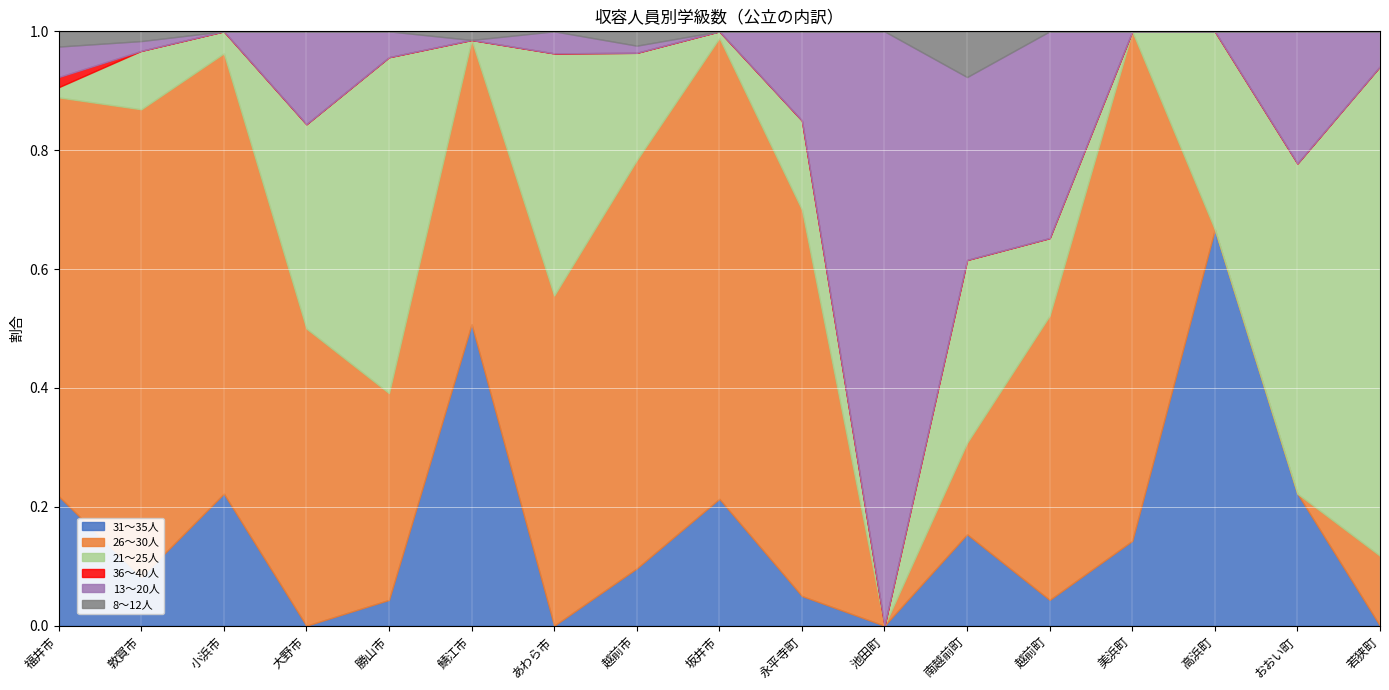

Reading left to right, extract all data points from this chart.

31～35人: 福井市=51	敦賀市=5	小浜市=6	大野市=0	勝山市=1	鯖江市=35	あわら市=0	越前市=8	坂井市=19	永平寺町=1	池田町=0	南越前町=2	越前町=1	美浜町=1	高浜町=6	おおい町=2	若狭町=0
26～30人: 福井市=157	敦賀市=48	小浜市=20	大野市=16	勝山市=8	鯖江市=33	あわら市=15	越前市=57	坂井市=69	永平寺町=13	池田町=0	南越前町=2	越前町=11	美浜町=6	高浜町=0	おおい町=0	若狭町=2
21～25人: 福井市=4	敦賀市=6	小浜市=1	大野市=11	勝山市=13	鯖江市=0	あわら市=11	越前市=15	坂井市=1	永平寺町=3	池田町=0	南越前町=4	越前町=3	美浜町=0	高浜町=3	おおい町=5	若狭町=14
36～40人: 福井市=4	敦賀市=0	小浜市=0	大野市=0	勝山市=0	鯖江市=0	あわら市=0	越前市=0	坂井市=0	永平寺町=0	池田町=0	南越前町=0	越前町=0	美浜町=0	高浜町=0	おおい町=0	若狭町=0
13～20人: 福井市=12	敦賀市=1	小浜市=0	大野市=5	勝山市=1	鯖江市=0	あわら市=1	越前市=1	坂井市=0	永平寺町=3	池田町=2	南越前町=4	越前町=8	美浜町=0	高浜町=0	おおい町=2	若狭町=1
8～12人: 福井市=6	敦賀市=1	小浜市=0	大野市=0	勝山市=0	鯖江市=1	あわら市=0	越前市=2	坂井市=0	永平寺町=0	池田町=0	南越前町=1	越前町=0	美浜町=0	高浜町=0	おおい町=0	若狭町=0